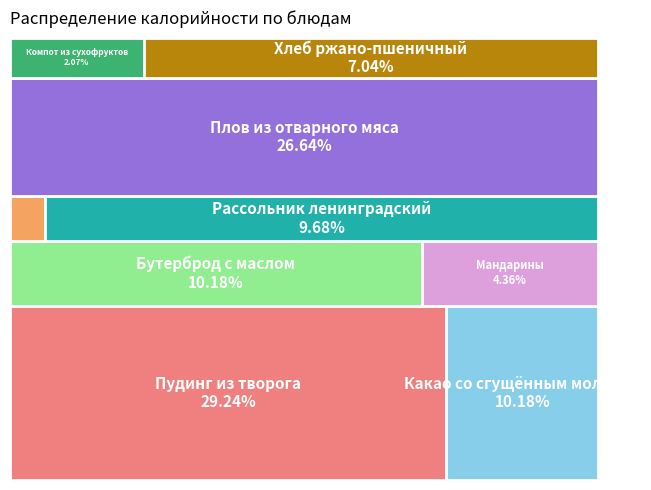

What is the ratio of the value at Пудинг из творога to the value at Свежий огурец?

47.8